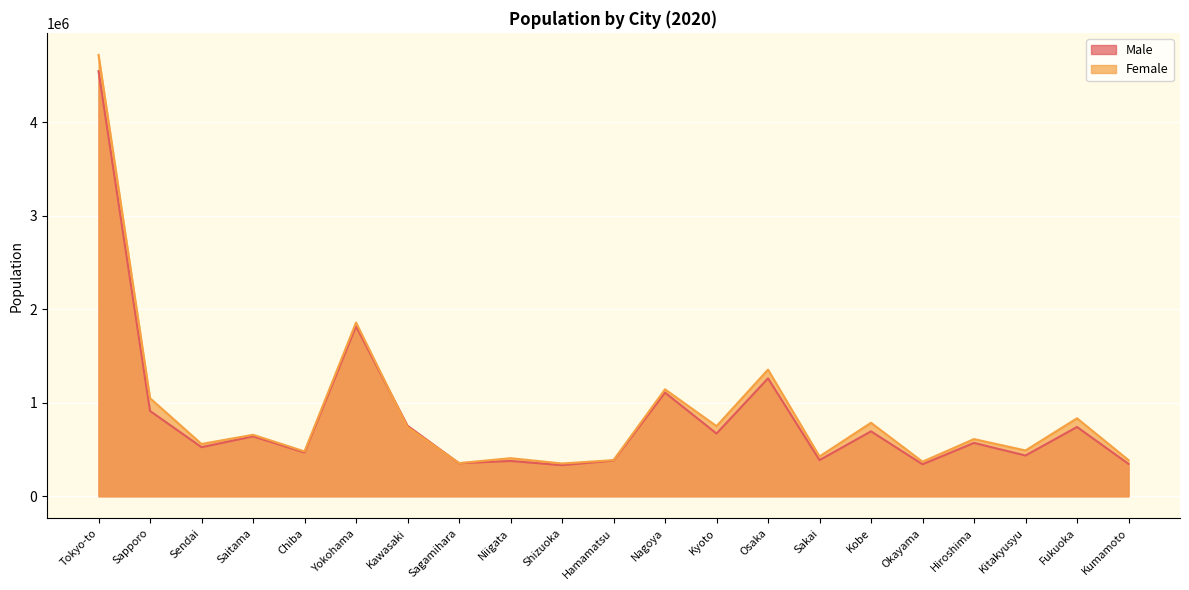

What is the difference between the maximum and second lowest values in the Male series?

4202371